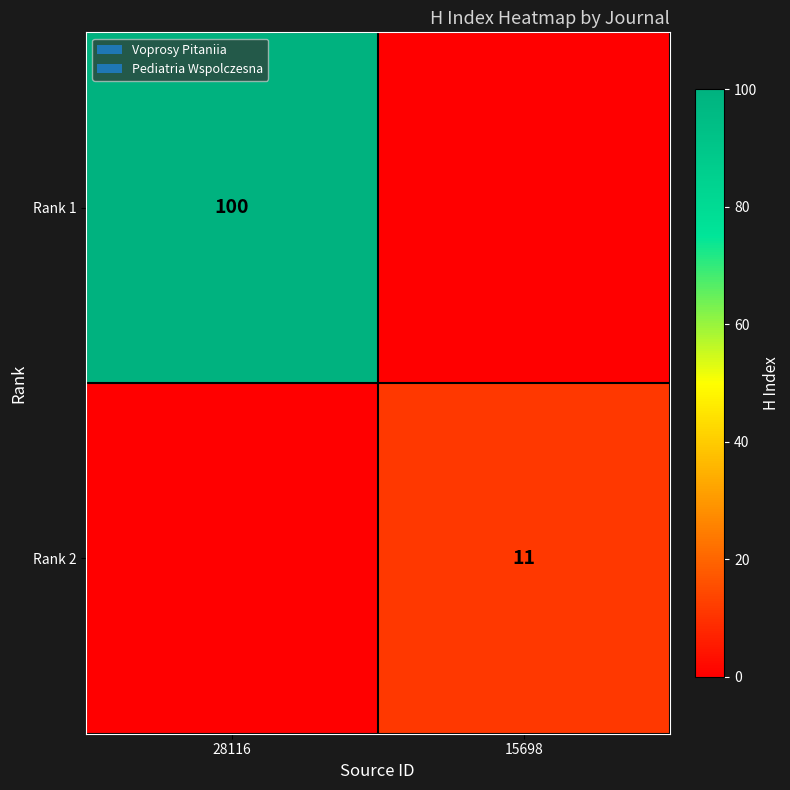

The value of Rank 1 at 28116 is 37. True or false?

False